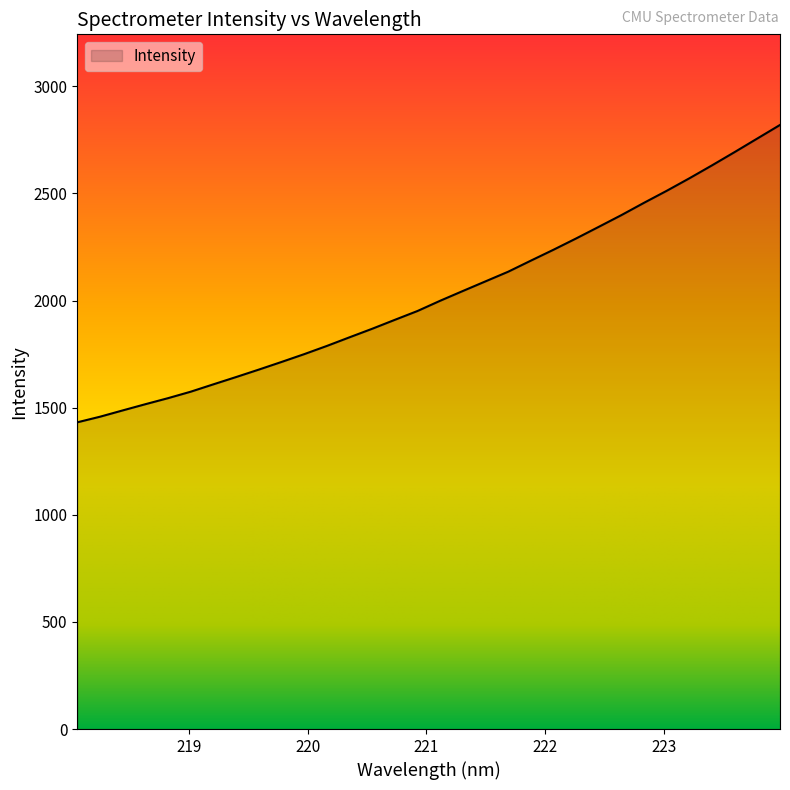

What is the difference between the maximum and minimum values?

1388.0